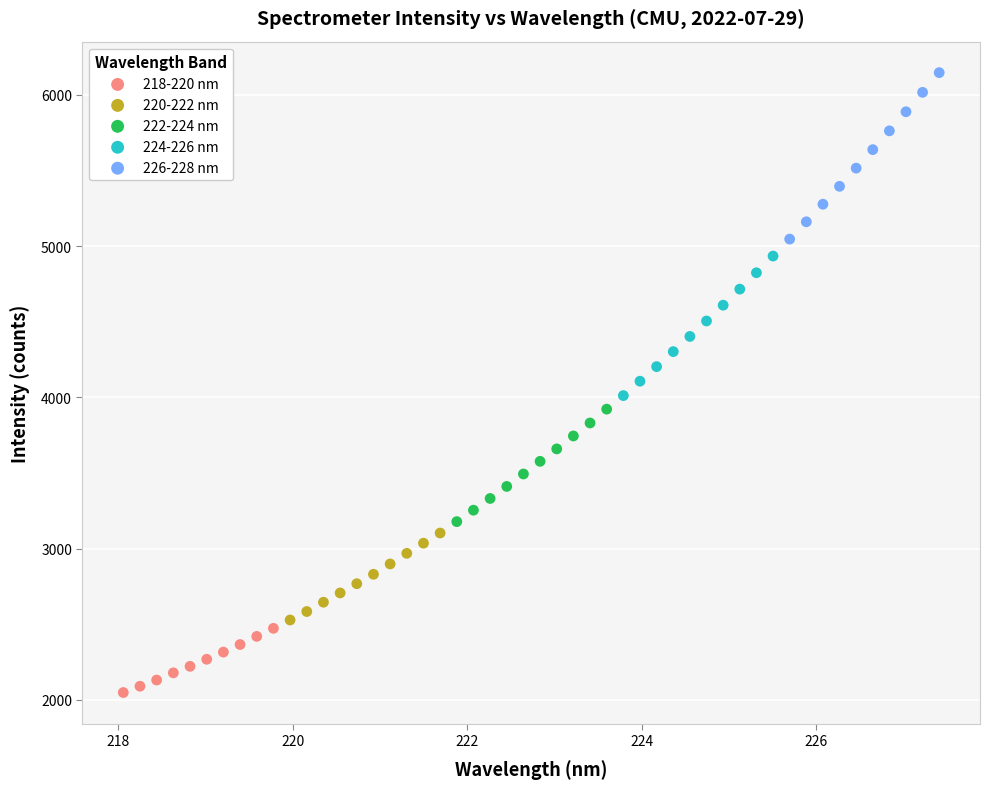

Which series has the widest spread of Y values?

226-228 nm